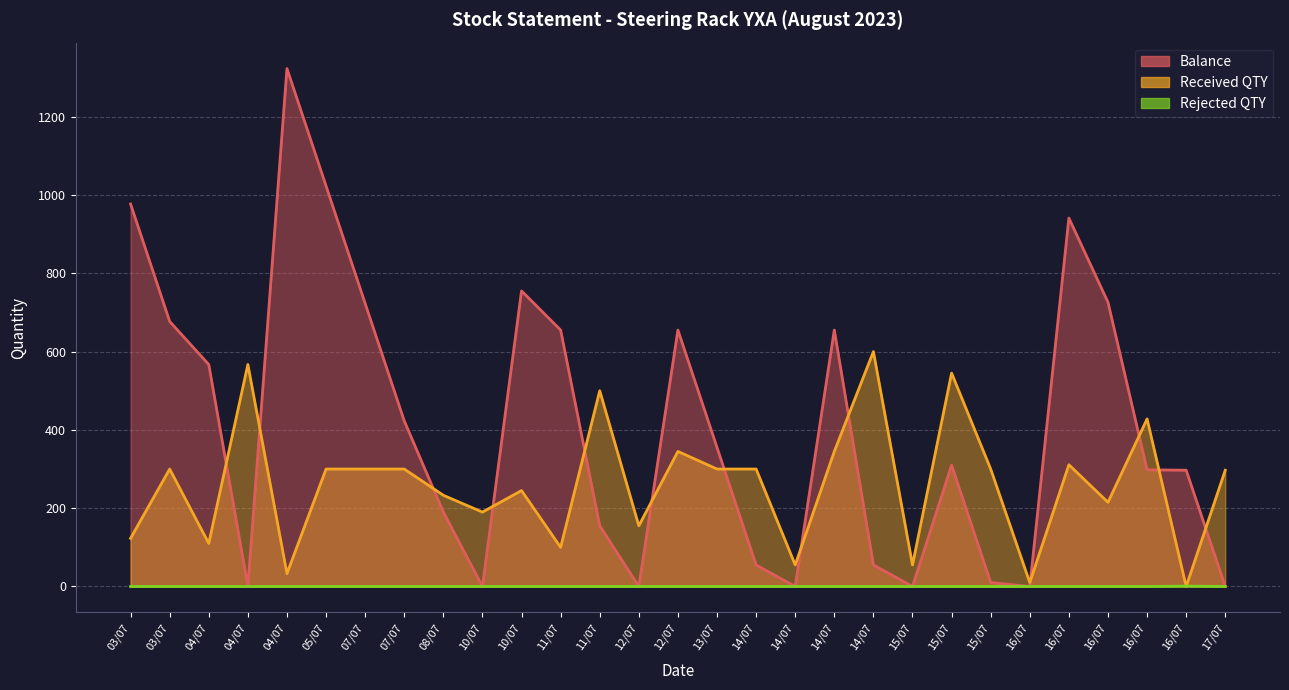

Where is the first local maximum for Received QTY?

03/07